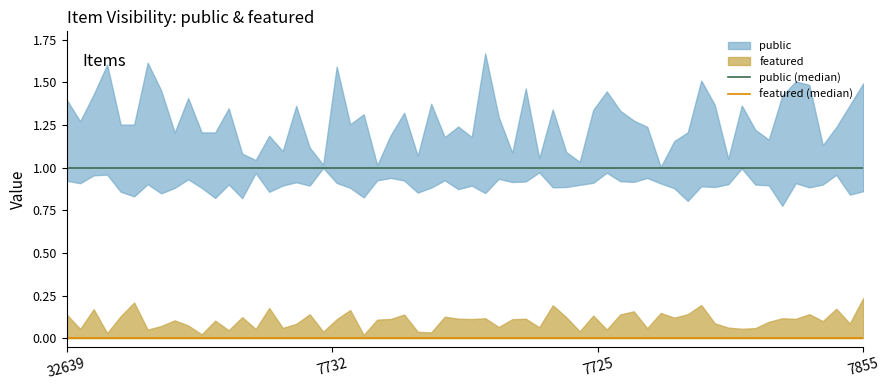

What is the value of the public point at the 4th from the left?

1